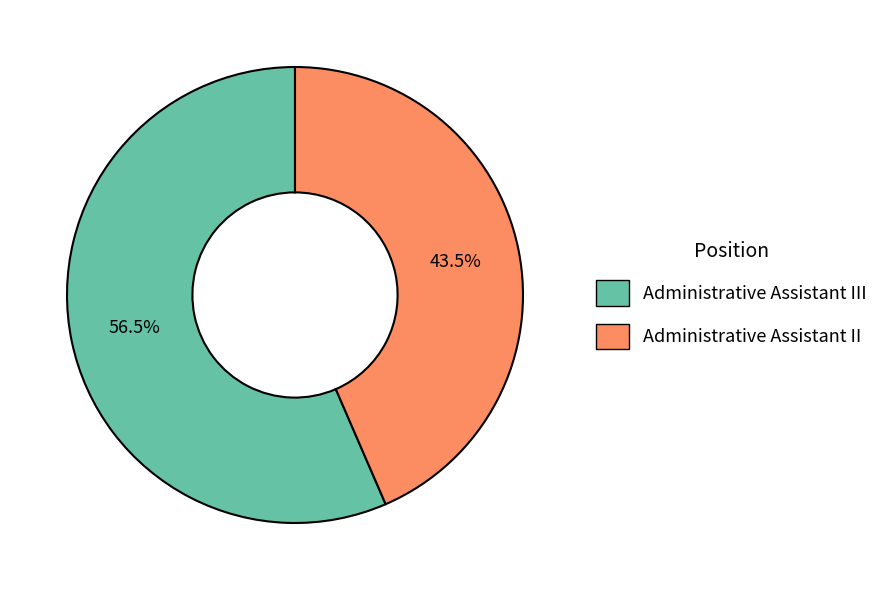

Is the sum of Administrative Assistant III and Administrative Assistant II greater than half?

Yes